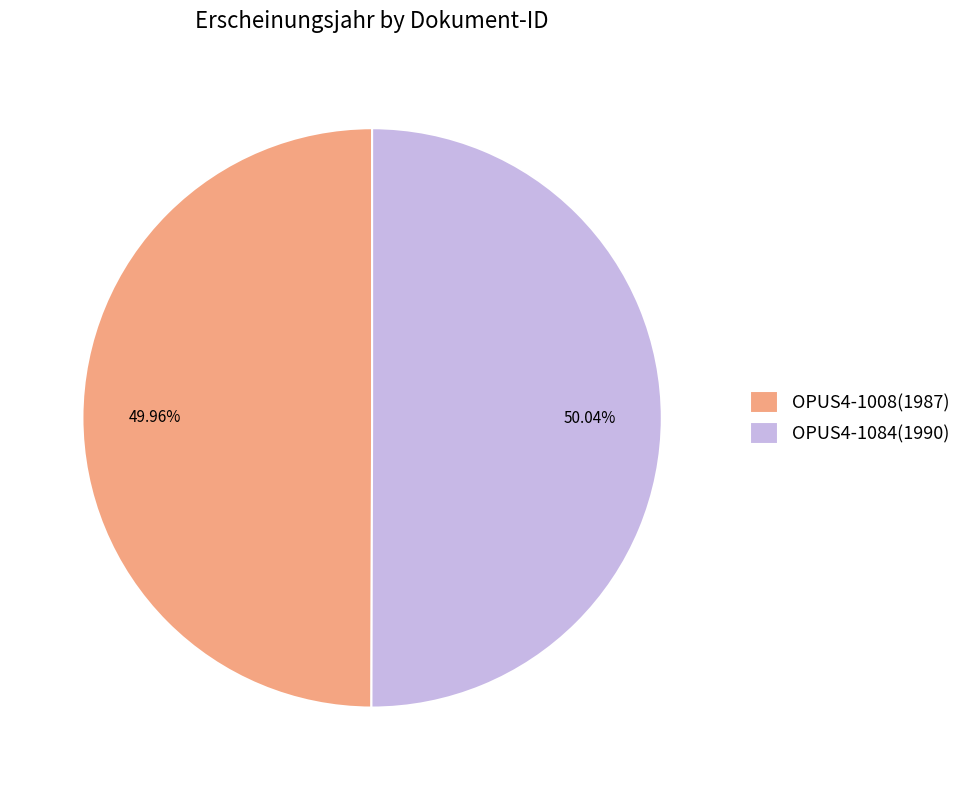

True or false: OPUS4-1084 accounts for 50% of the total.

True